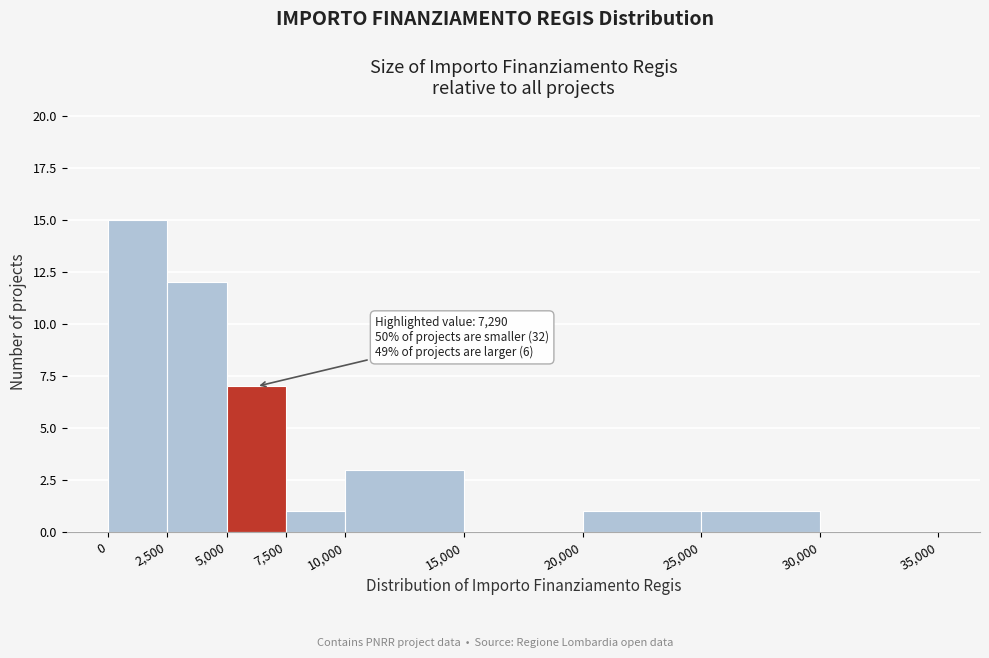

Over which range of the x-axis is the bar tallest?

0 to 2,500